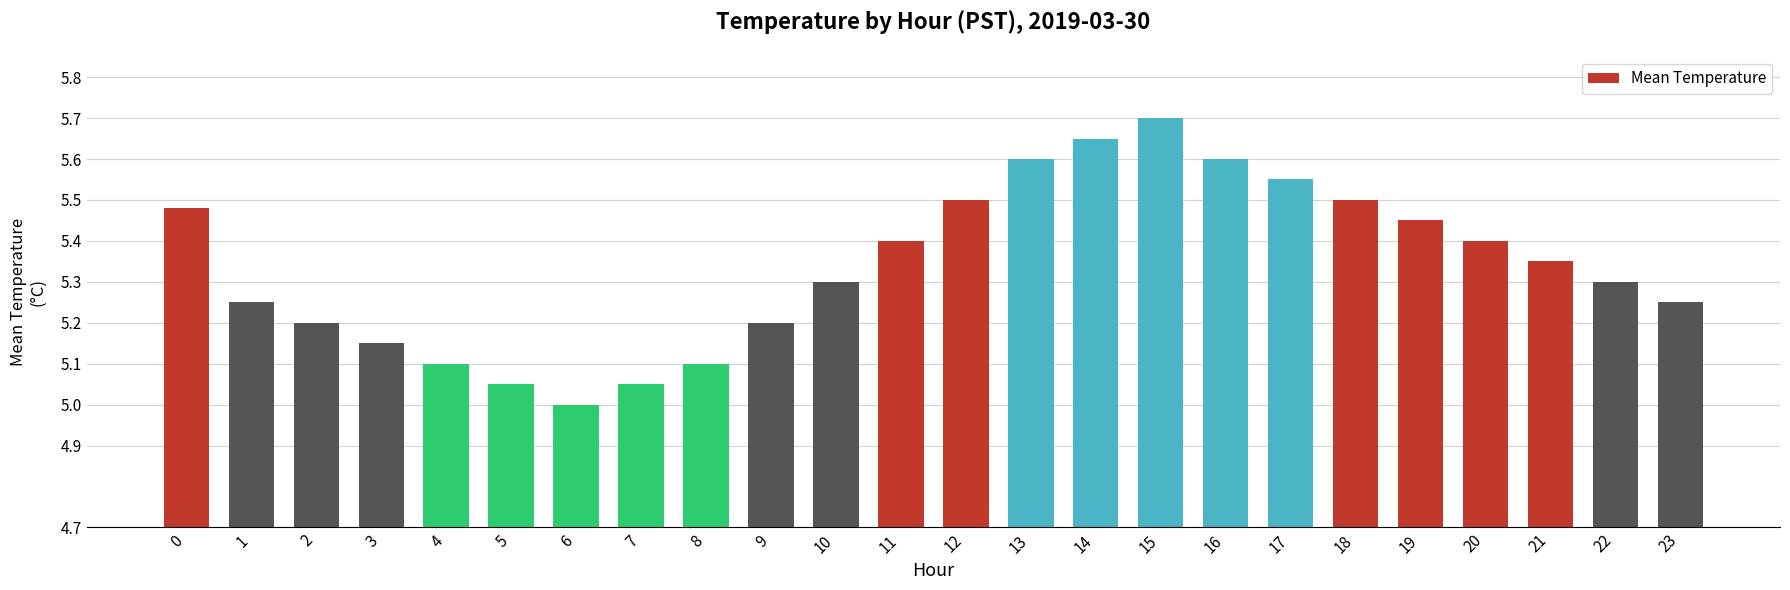

At which category does the chart reach its peak across all series?

15